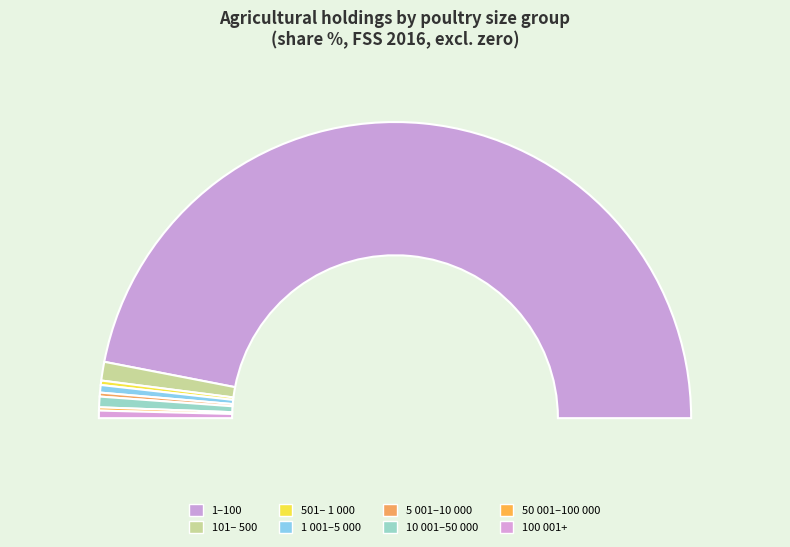

Is there any slice that represents more than half of the pie?

Yes